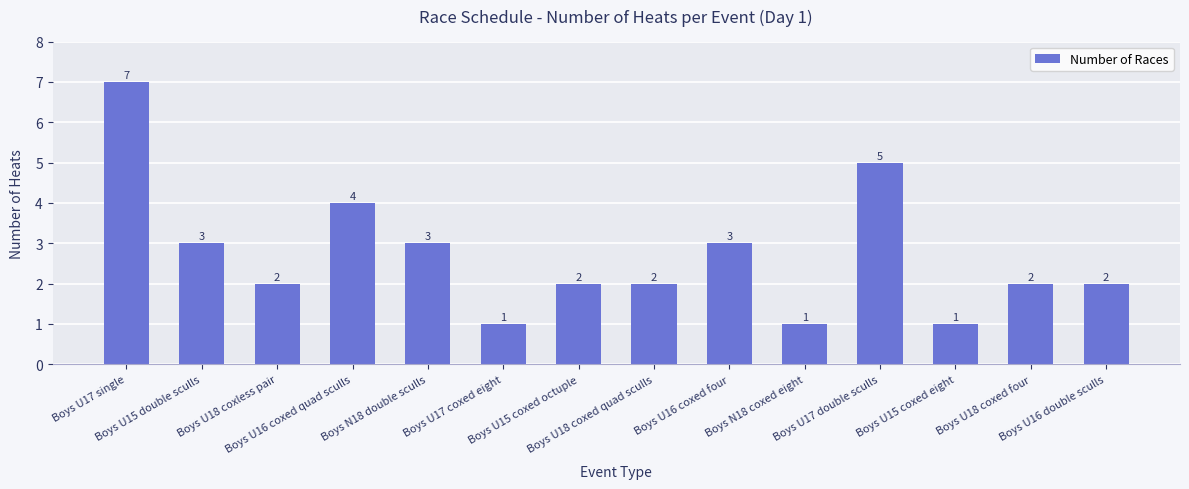

How many series are shown in this chart?

1